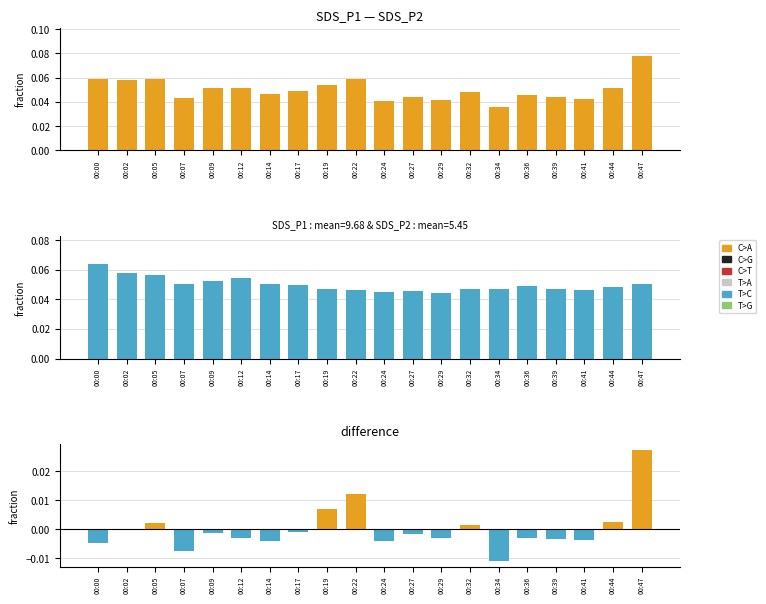

Where is SDS_P1 nearest to the value 0?

00:34